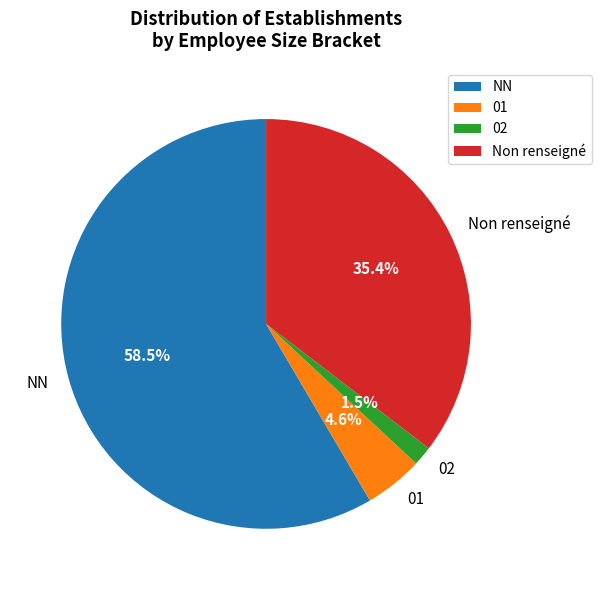

Which slice is the largest?

NN